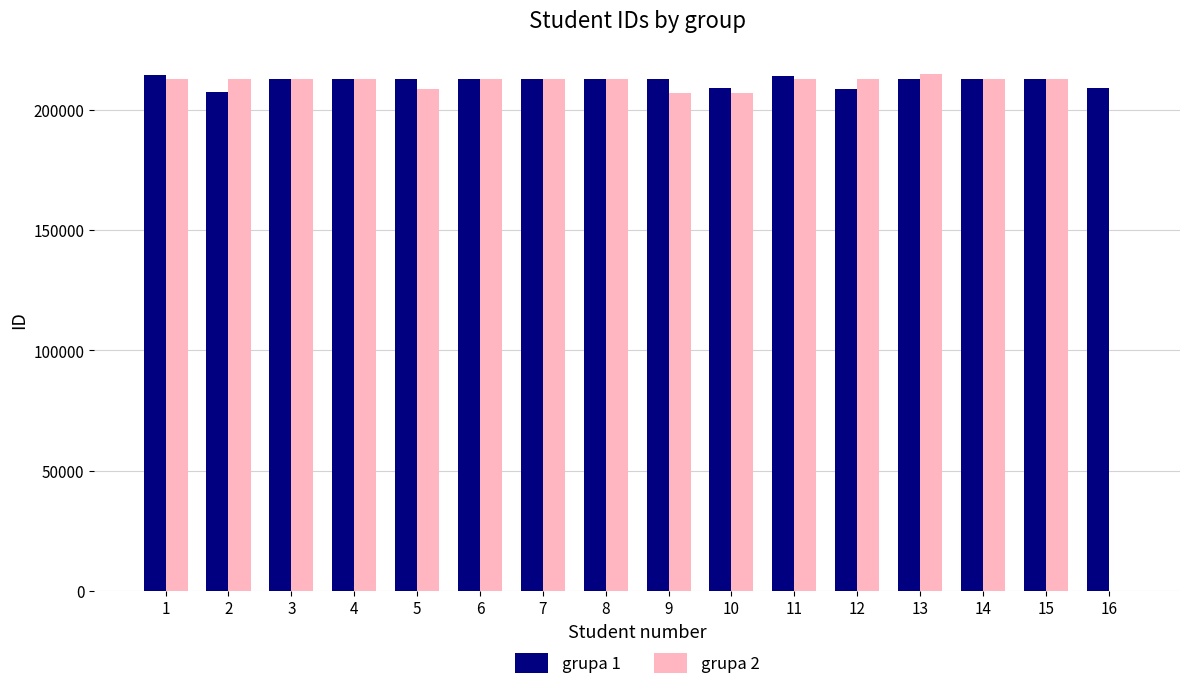

What are all the series names shown in the legend?

grupa 1, grupa 2